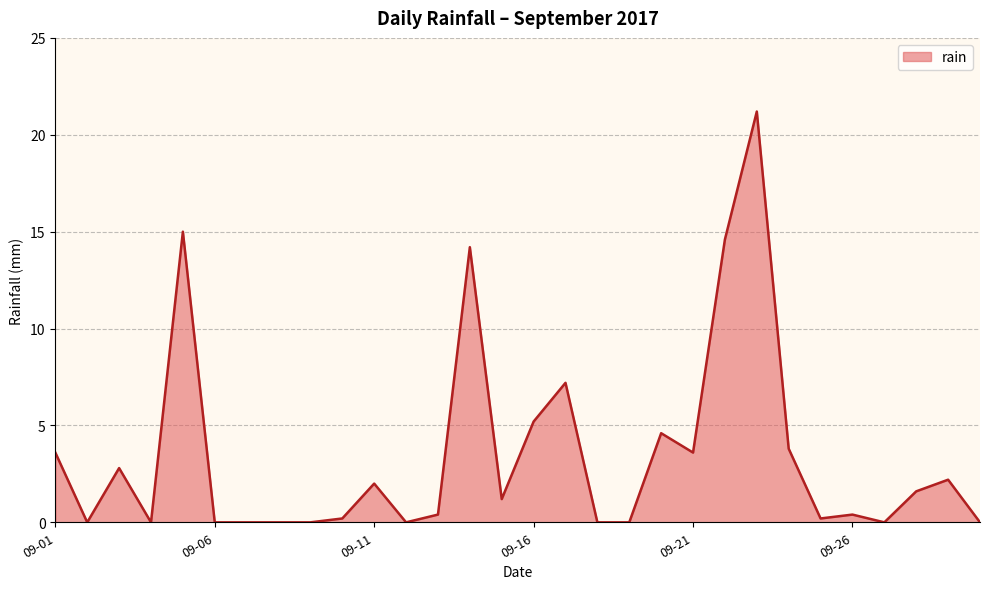

What is the greatest value displayed?

21.2